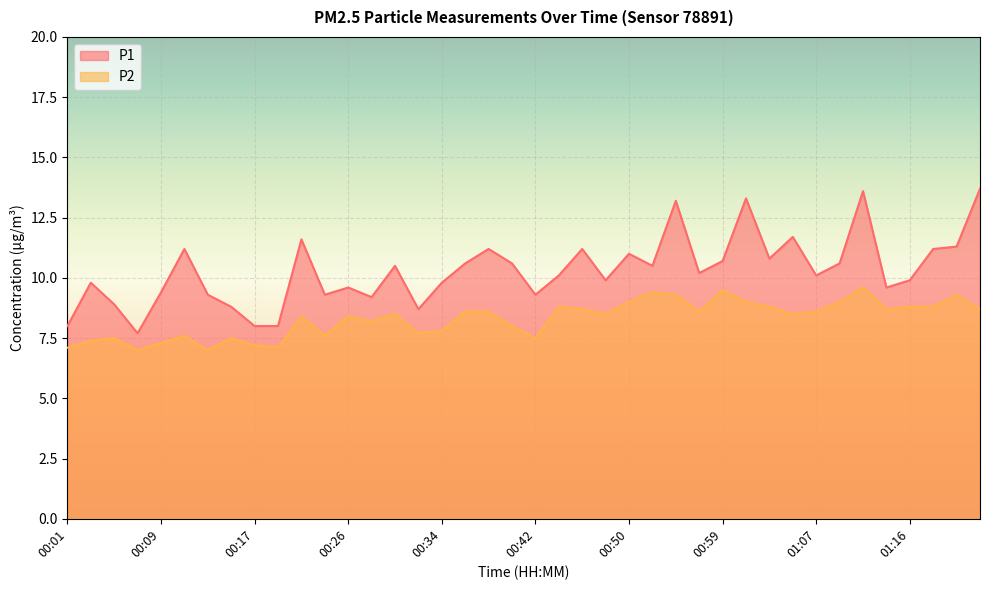

Which series has the widest spread of values?

P1